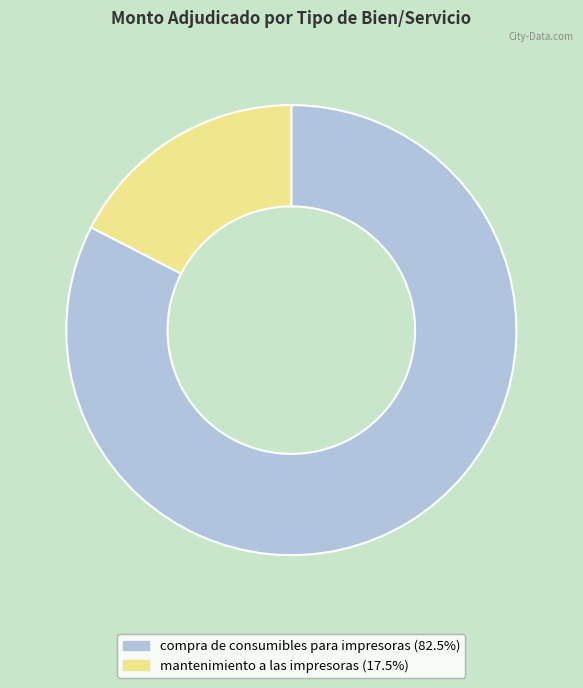

Rank the categories by value from lowest to highest.

mantenimiento a las impresoras, compra de consumibles para impresoras